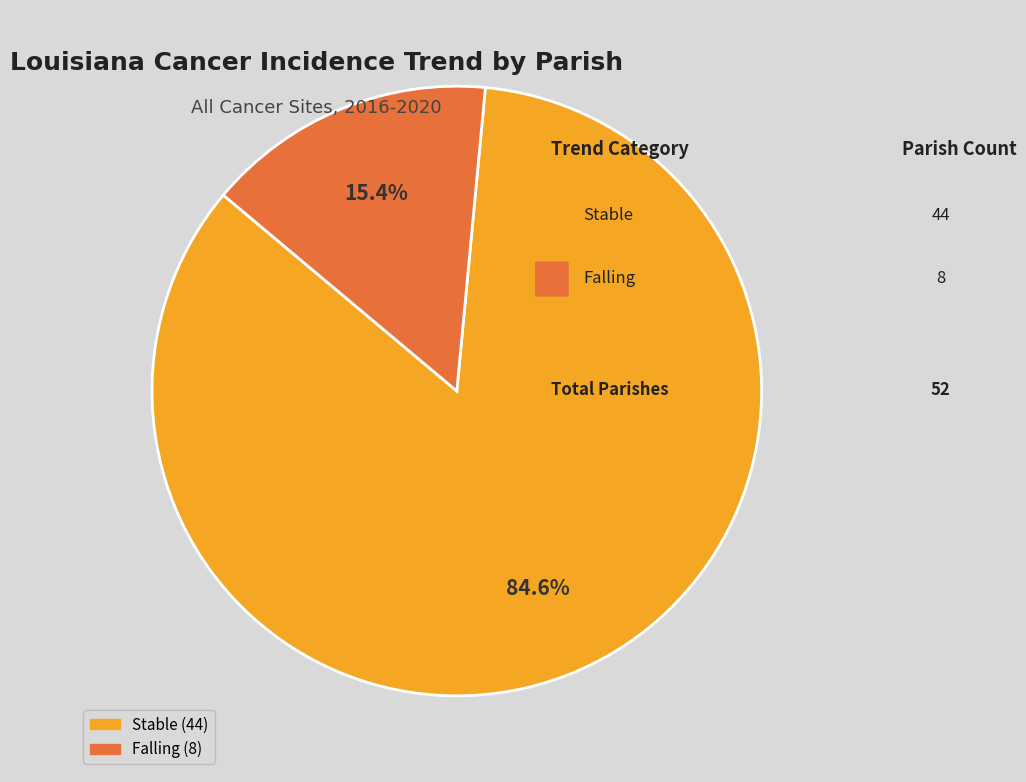

Is there any slice that represents more than half of the pie?

Yes